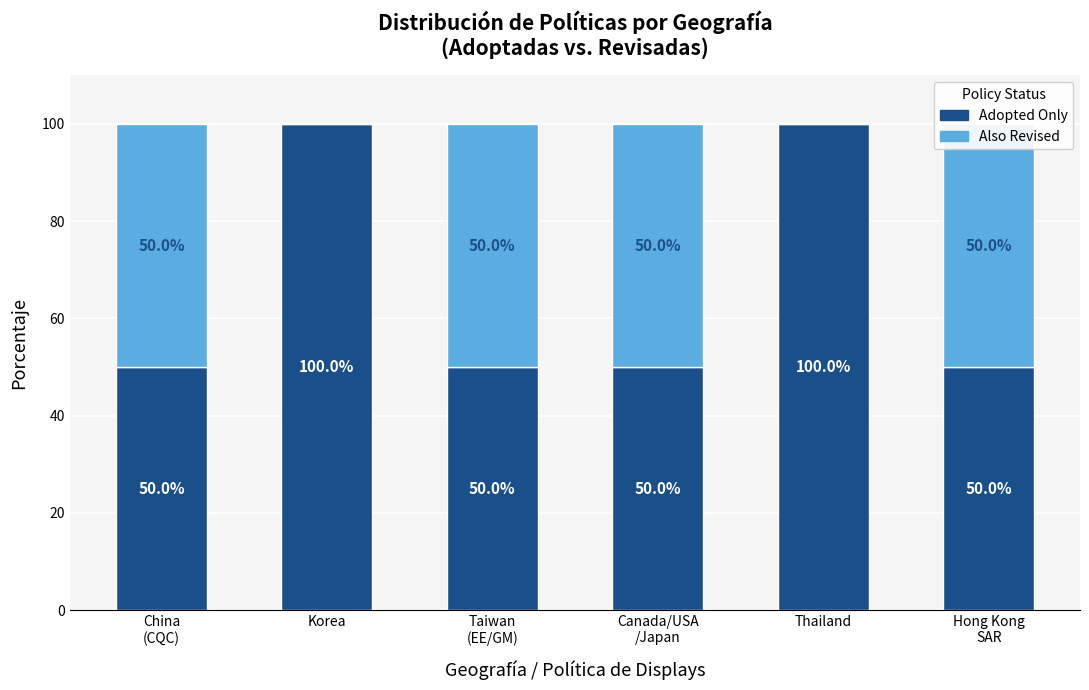

Which category has the lowest value in the Also Revised series?

Korea